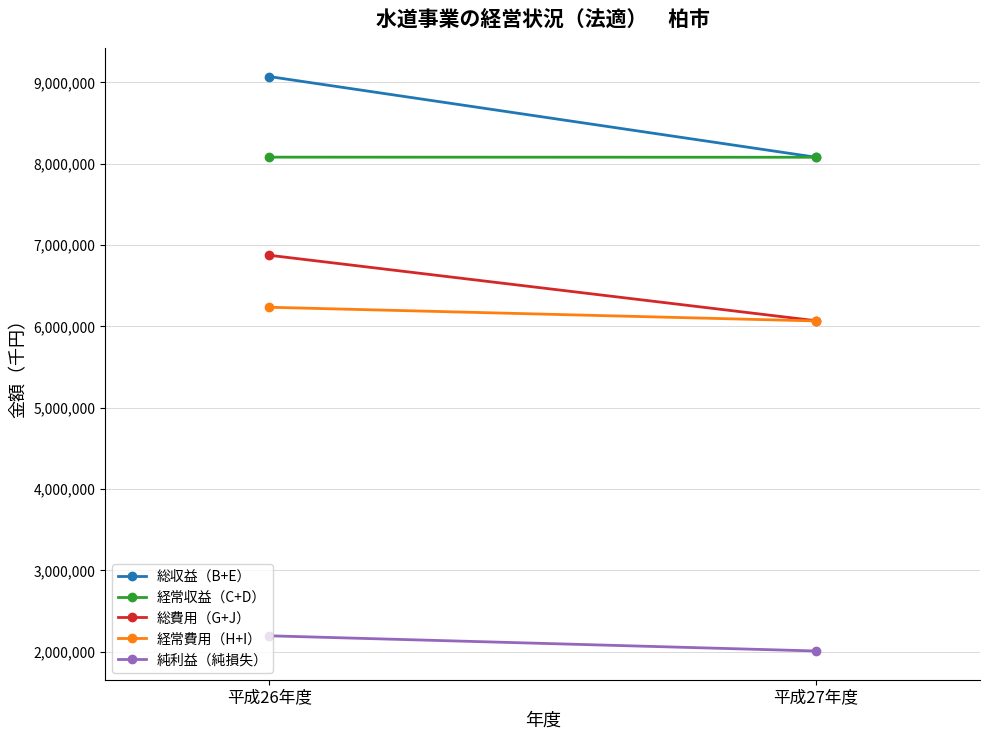

Reading right to left, list all the values displayed in this chart.

総収益（B+E）: 平成27年度=8080084	平成26年度=9072262
経常収益（C+D）: 平成27年度=8080084	平成26年度=8081298
総費用（G+J）: 平成27年度=6070084	平成26年度=6875370
経常費用（H+I）: 平成27年度=6067556	平成26年度=6236019
純利益（純損失）: 平成27年度=2010000	平成26年度=2196892